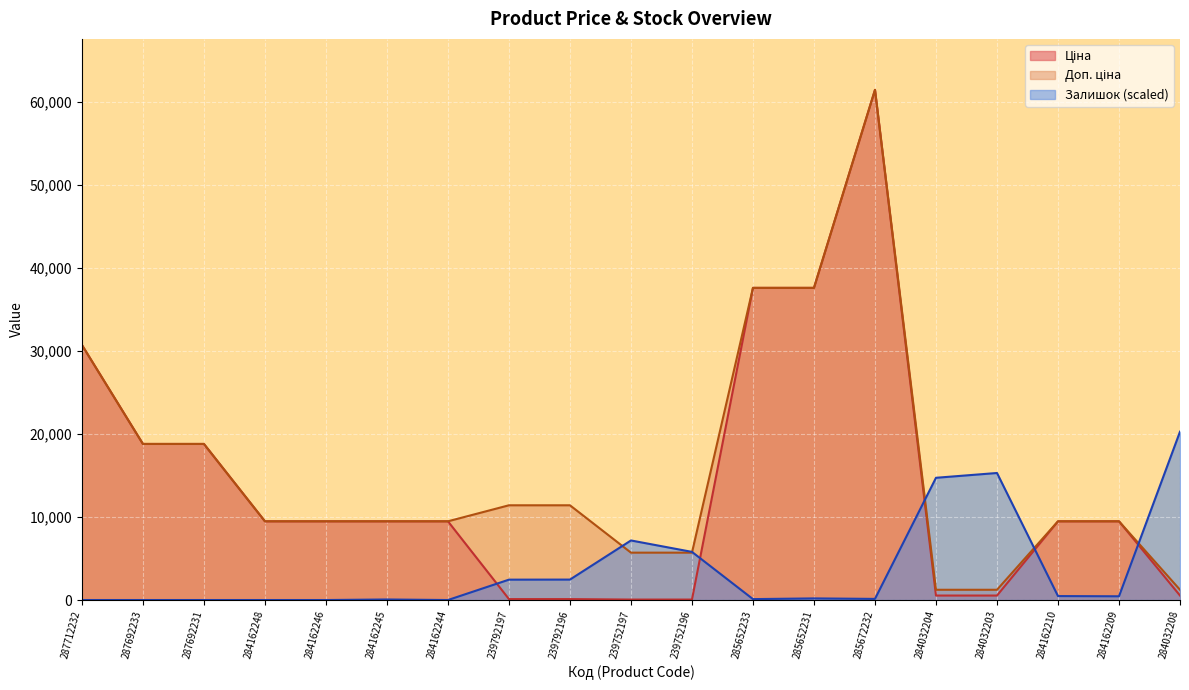

How many data points does each series have?

19